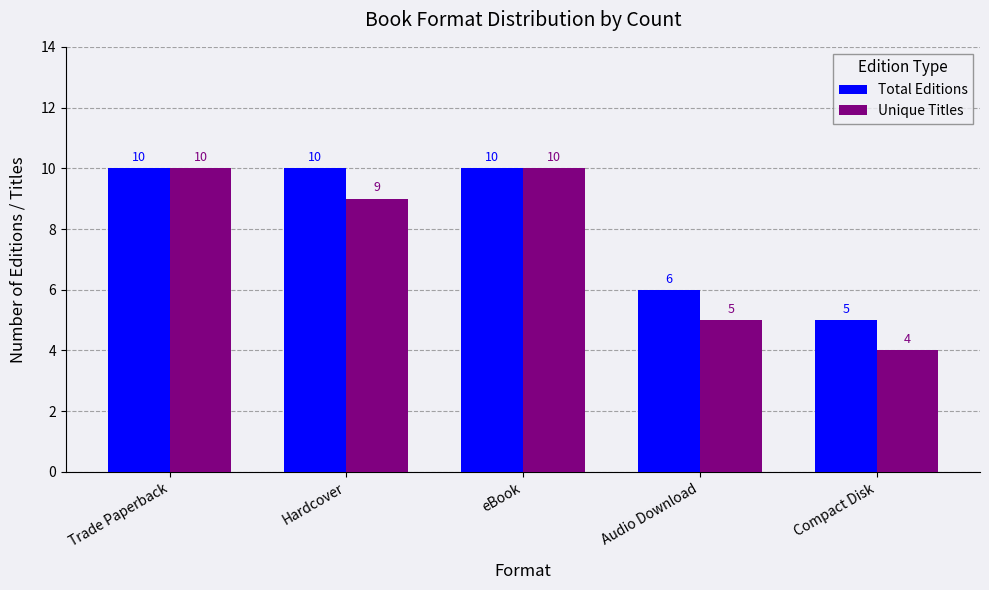

What is the sum of the Unique Titles values at Trade Paperback and Compact Disk?

14